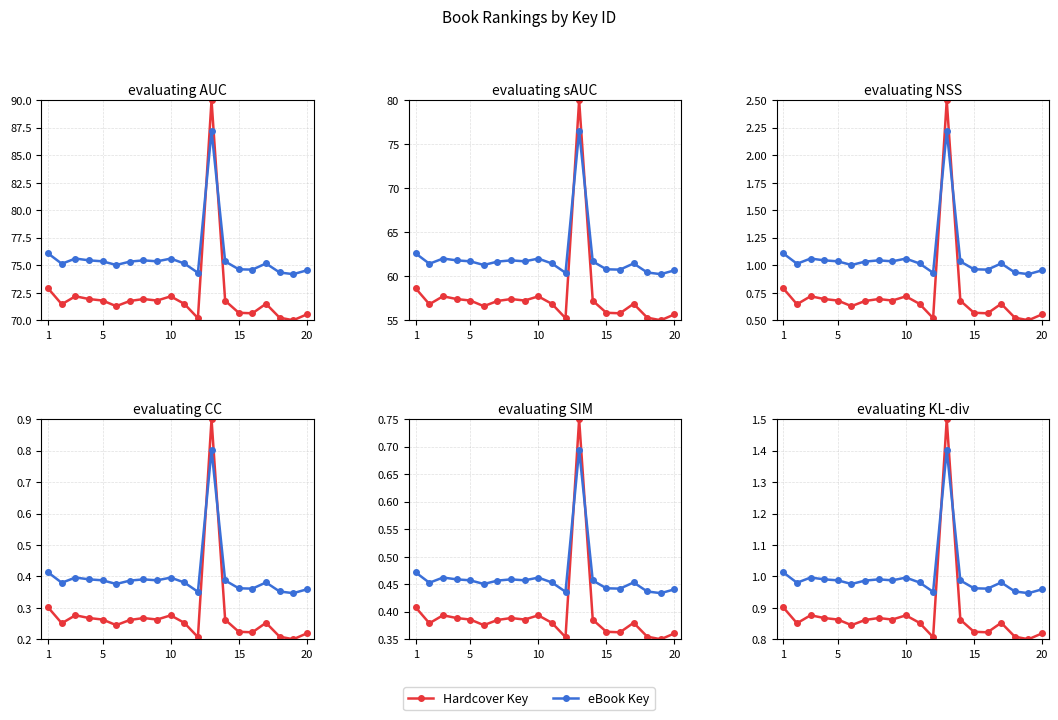

Is it true that Hardcover Key equals 1.5 at 5?

False